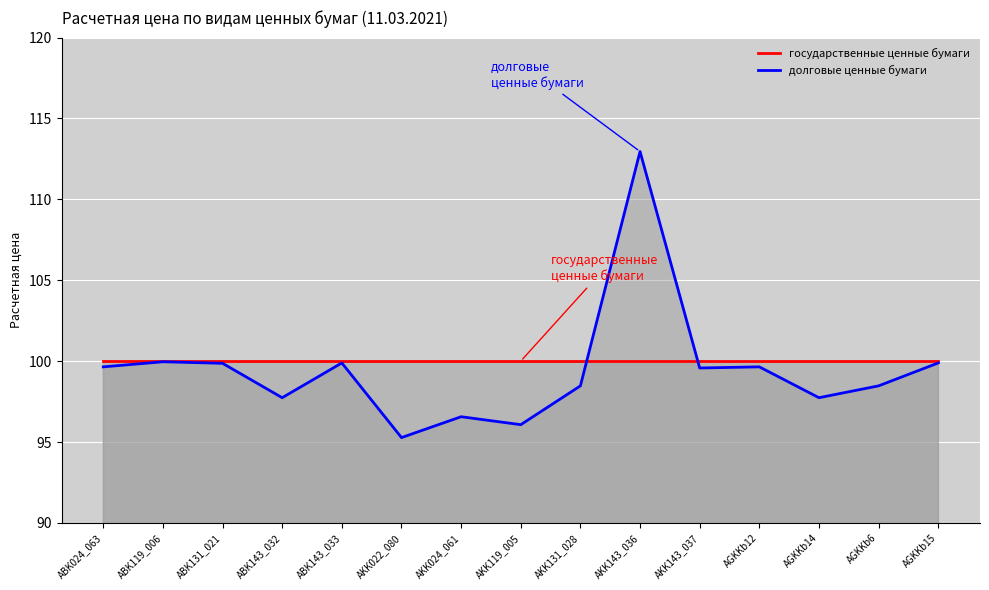

What is the value of the долговые ценные бумаги point at the 8th from the left?

96.1